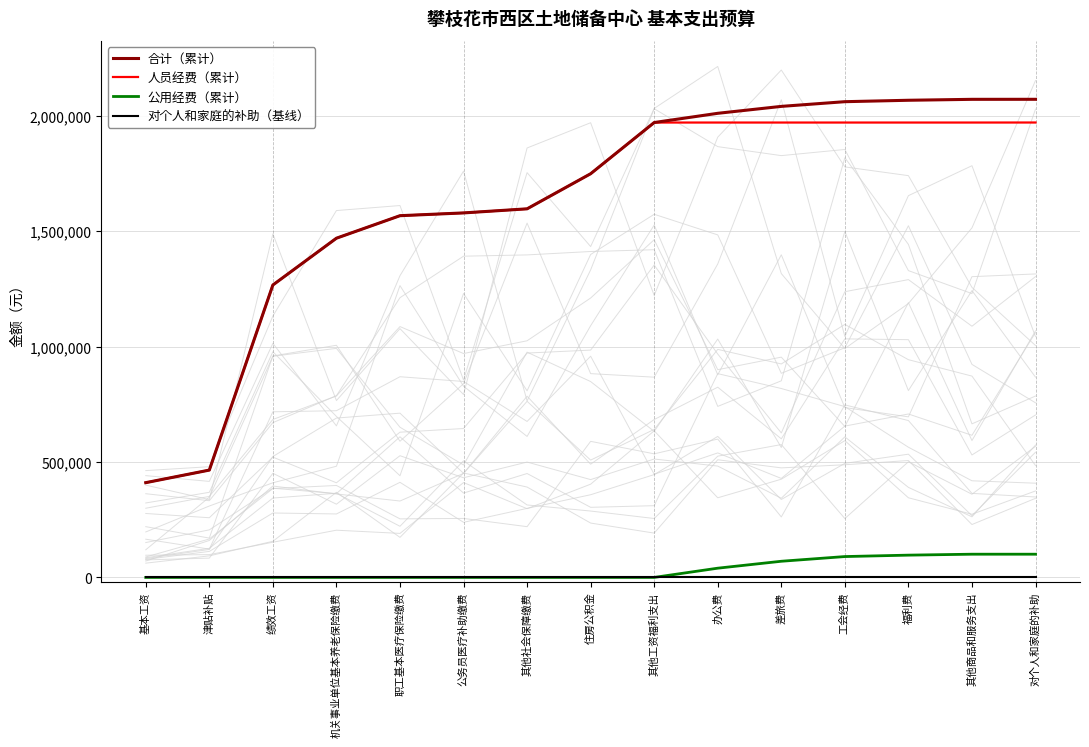

What is the approximate value of 人员经费（累计） at 绩效工资?

1267180.8